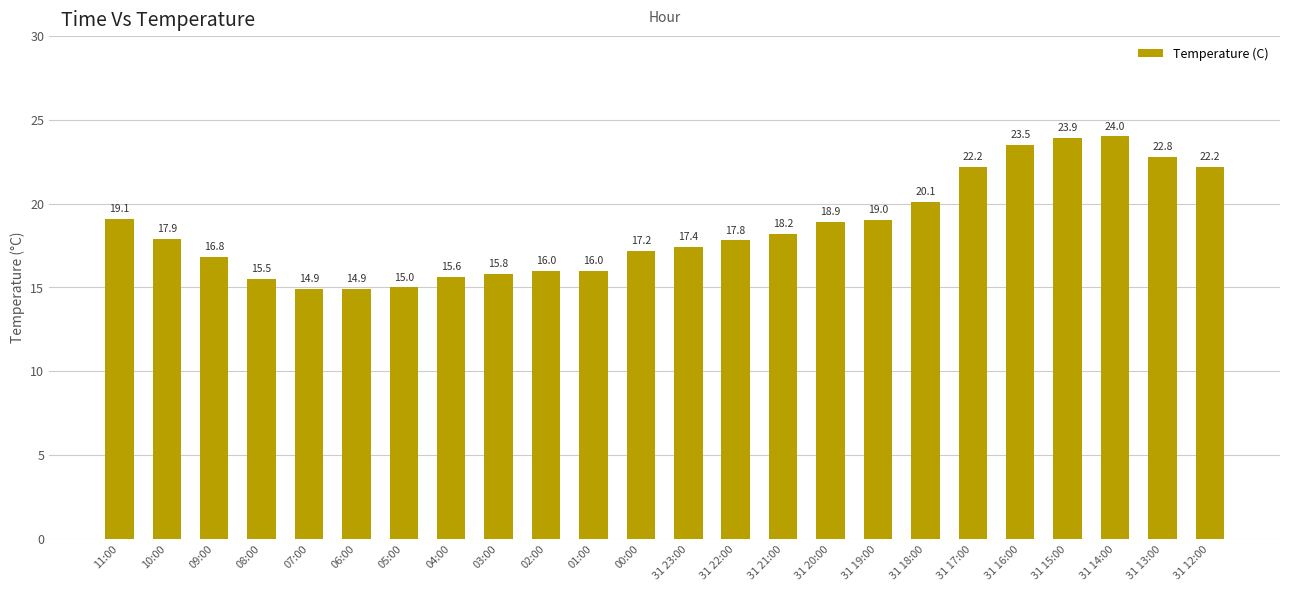

What is the label of the 9th bar from the left?

03:00